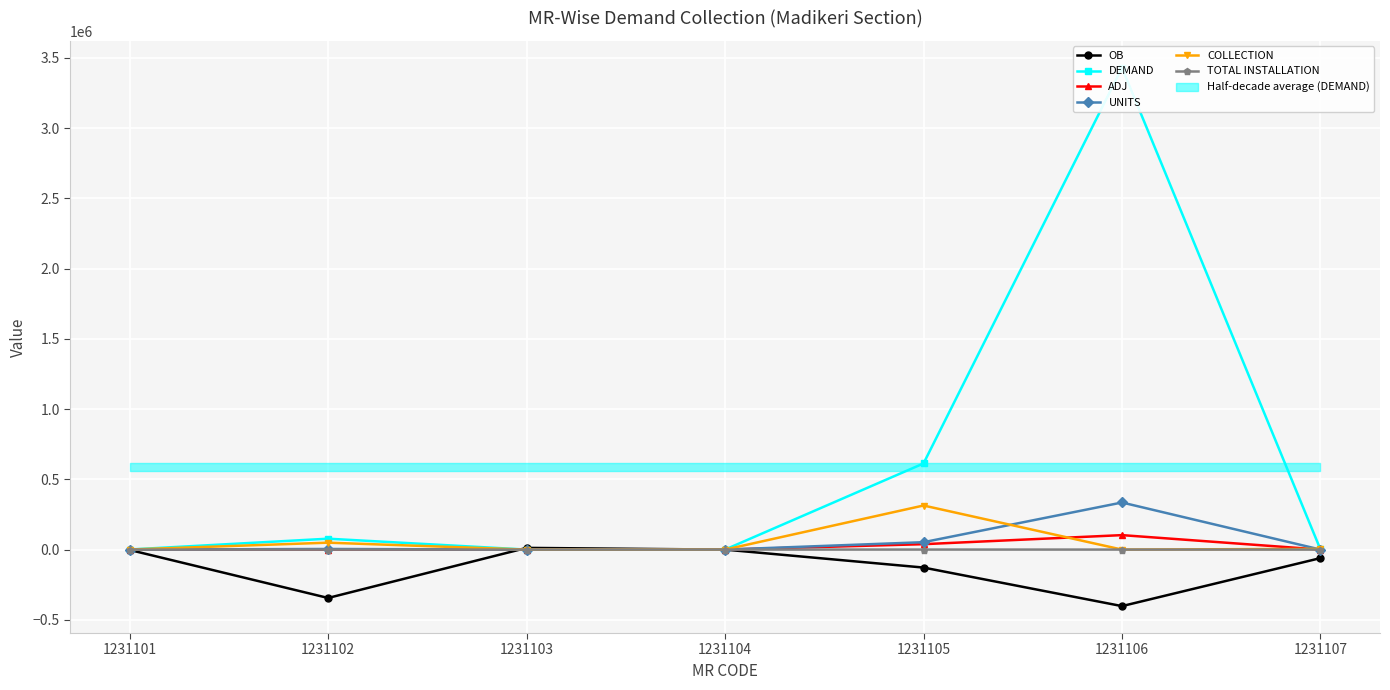

How many positive values does the COLLECTION series have?

4